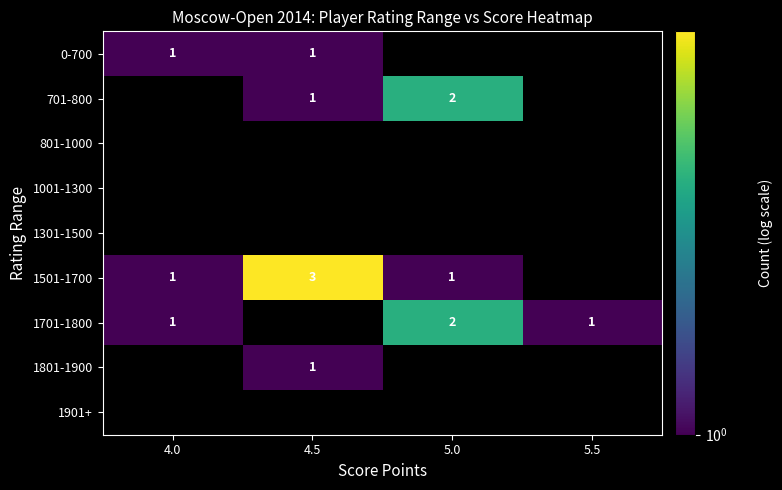

Count the number of categories in the chart.

4